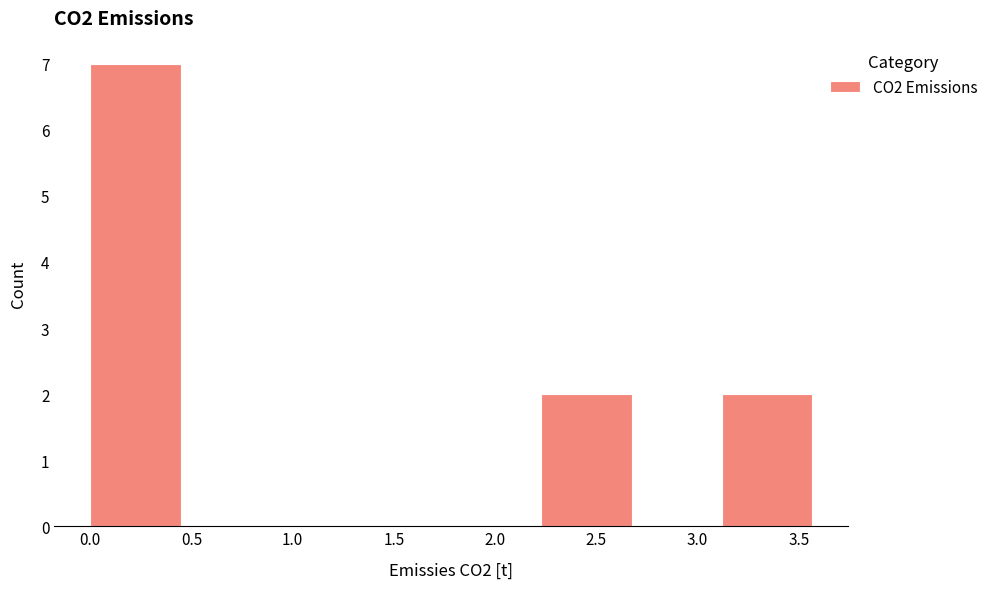

Reading left to right, list every bar in this chart as the range it spans on the x-axis followed by its height. Neither the bar edges nor the heights are printed on the chart, so give them approximately, as read against the axes.

0.00 to 0.45: 7
0.45 to 0.90: 0
0.90 to 1.35: 0
1.35 to 1.80: 0
1.80 to 2.25: 0
2.25 to 2.65: 2
2.65 to 3.10: 0
3.10 to 3.55: 2